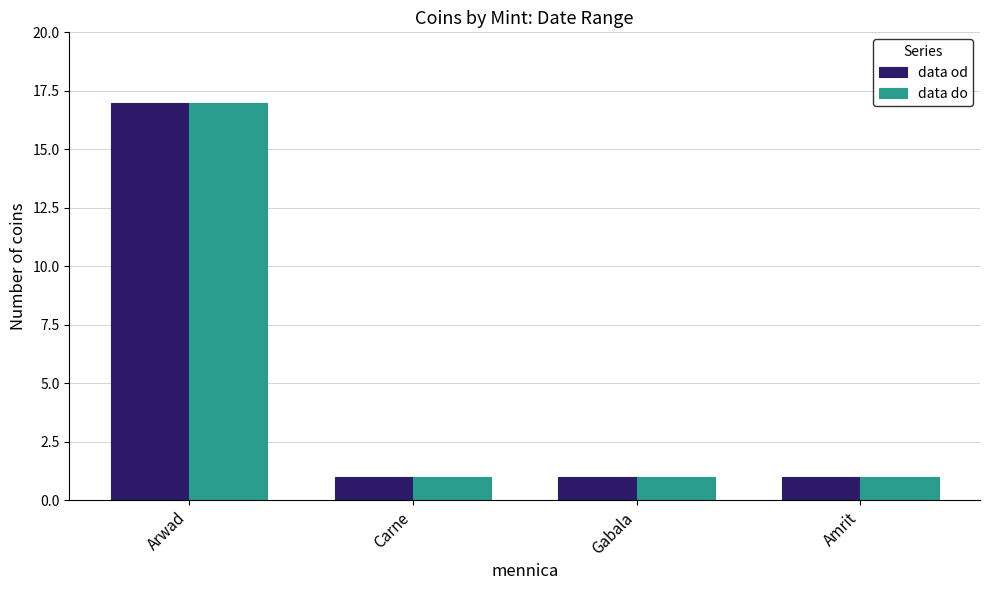

What are all the series names shown in the legend?

data od, data do